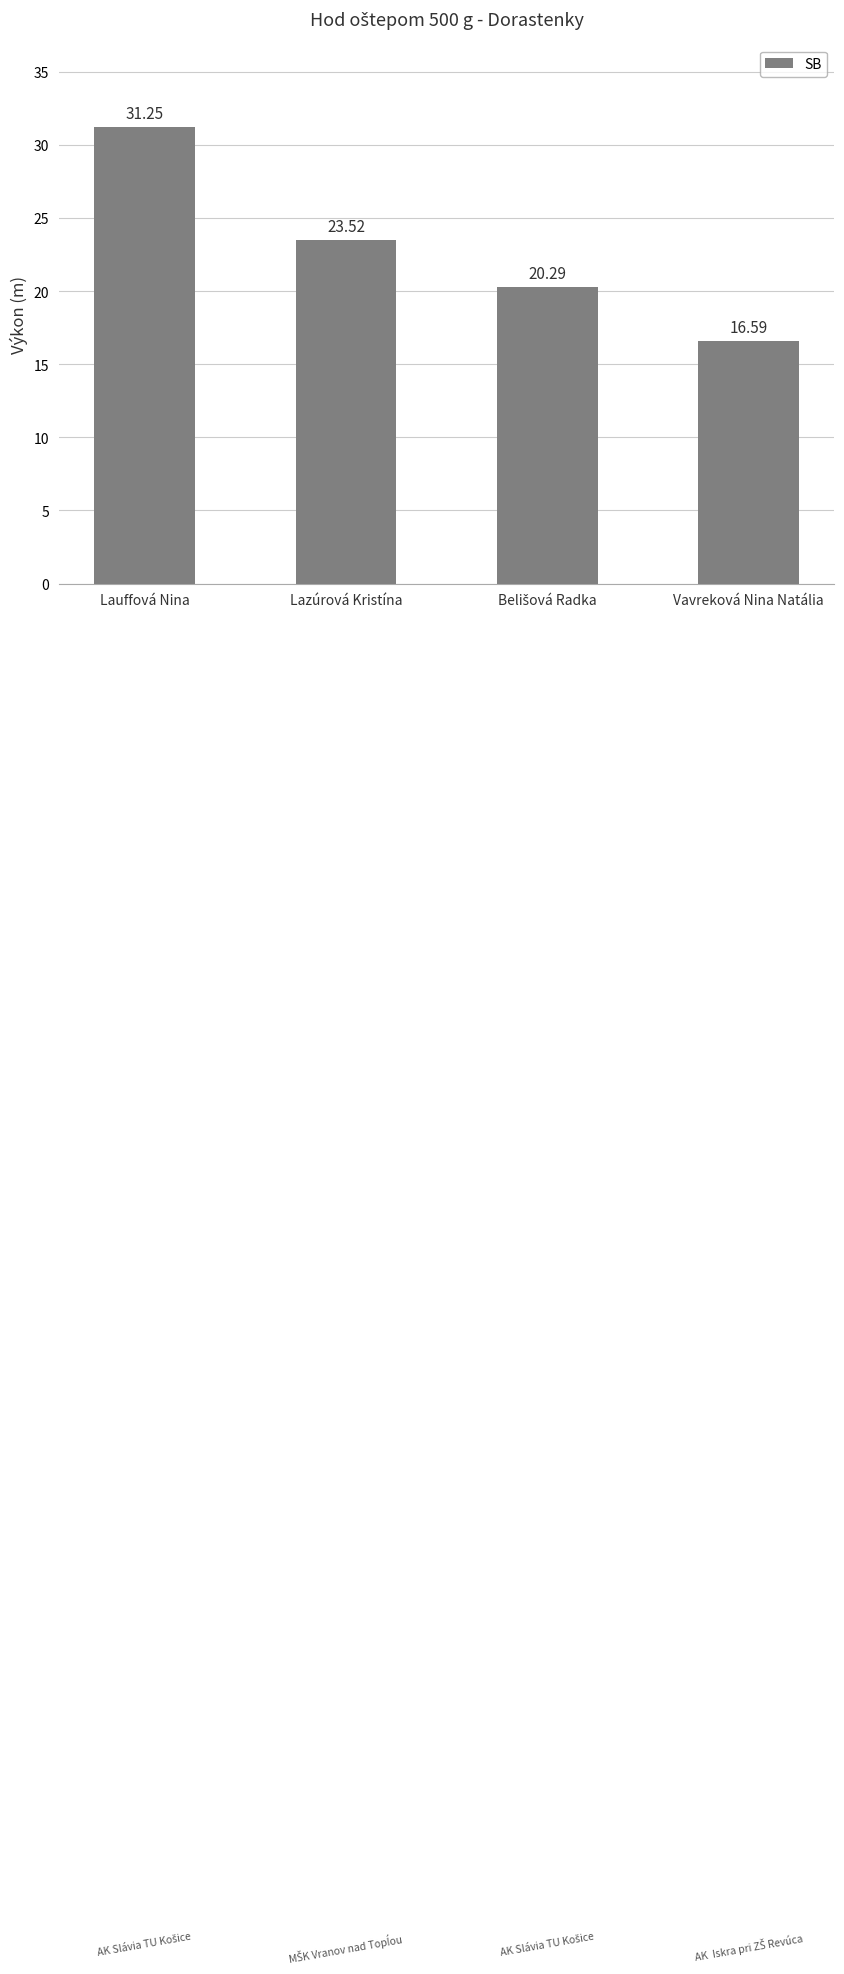

Where does the data first go above 23?

Lauffová Nina